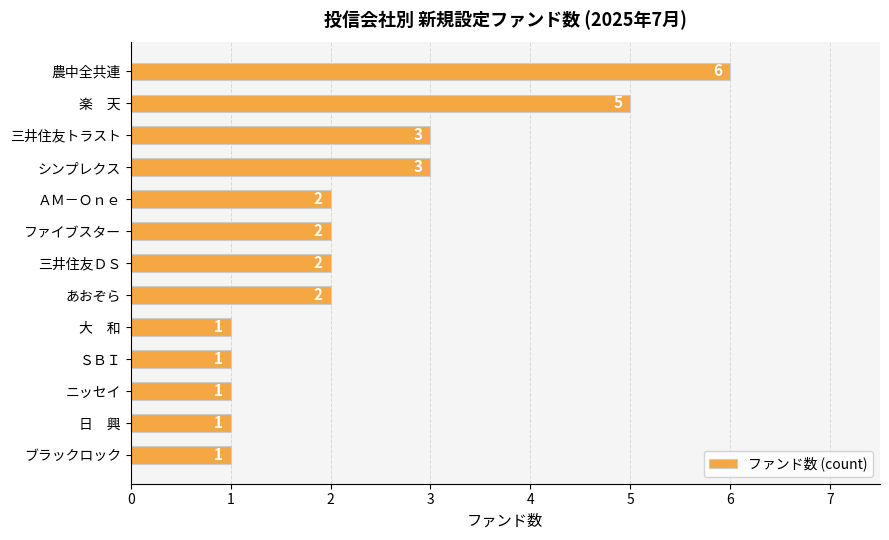

Count the values in the range 1 to 3.

11